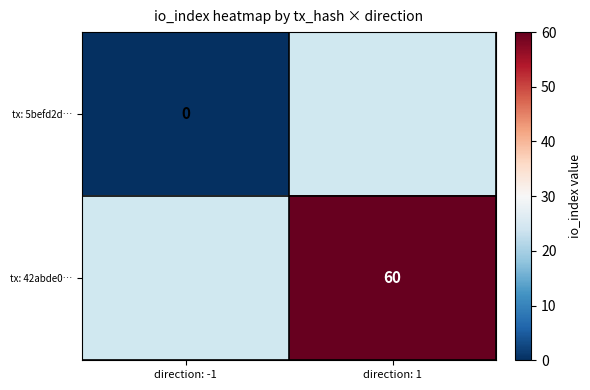

True or false: tx: 42abde0… has a value of 92 at direction: 1.

False